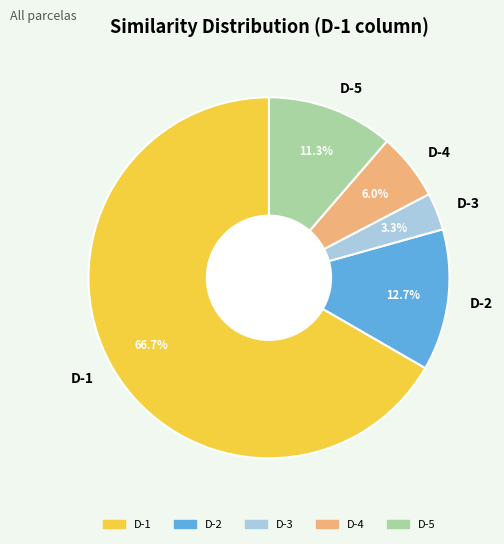

How many segments does this pie chart have?

5